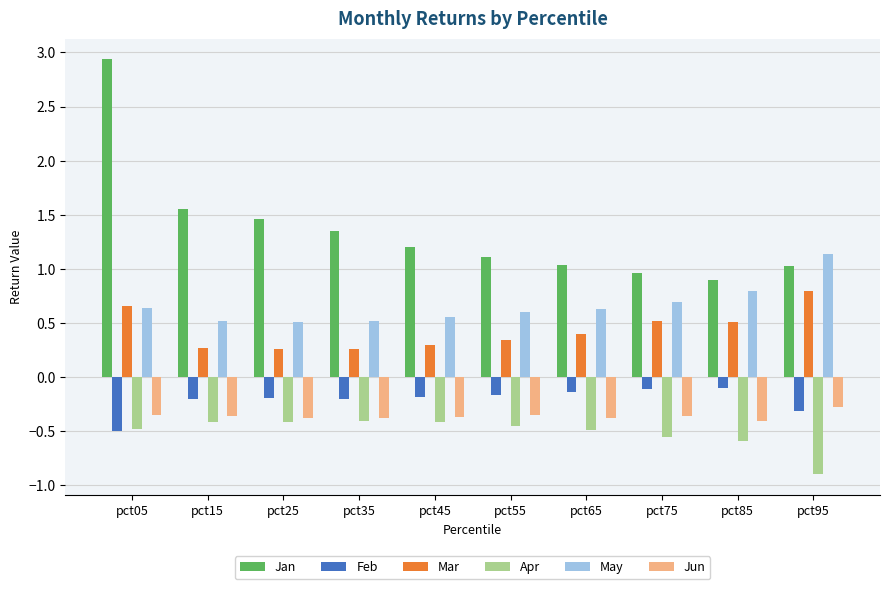

Which label corresponds to the smallest value in the chart?

pct95